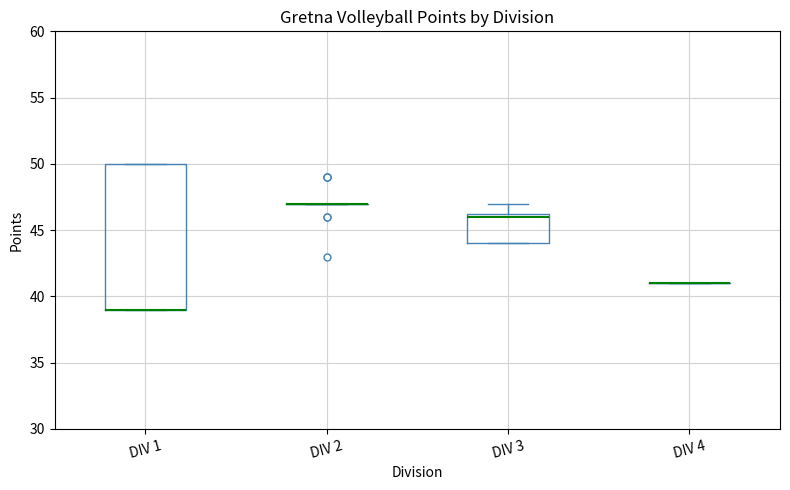

Where is the upper edge of the box for DIV 1 on the y-axis? The values are not printed on the chart, so give them approximately, as read against the axis.

50.0